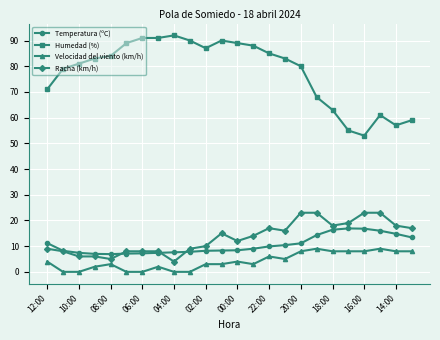

True or false: Racha (km/h) and Humedad (%) cross at least once.

False